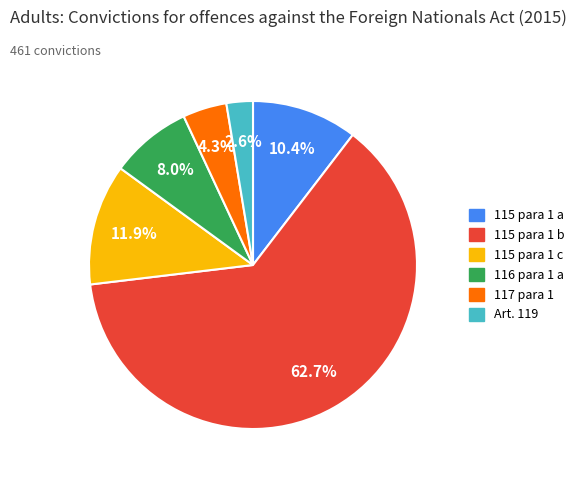

To the nearest percent, what percentage of the pie is 115 para 1 b?

63%